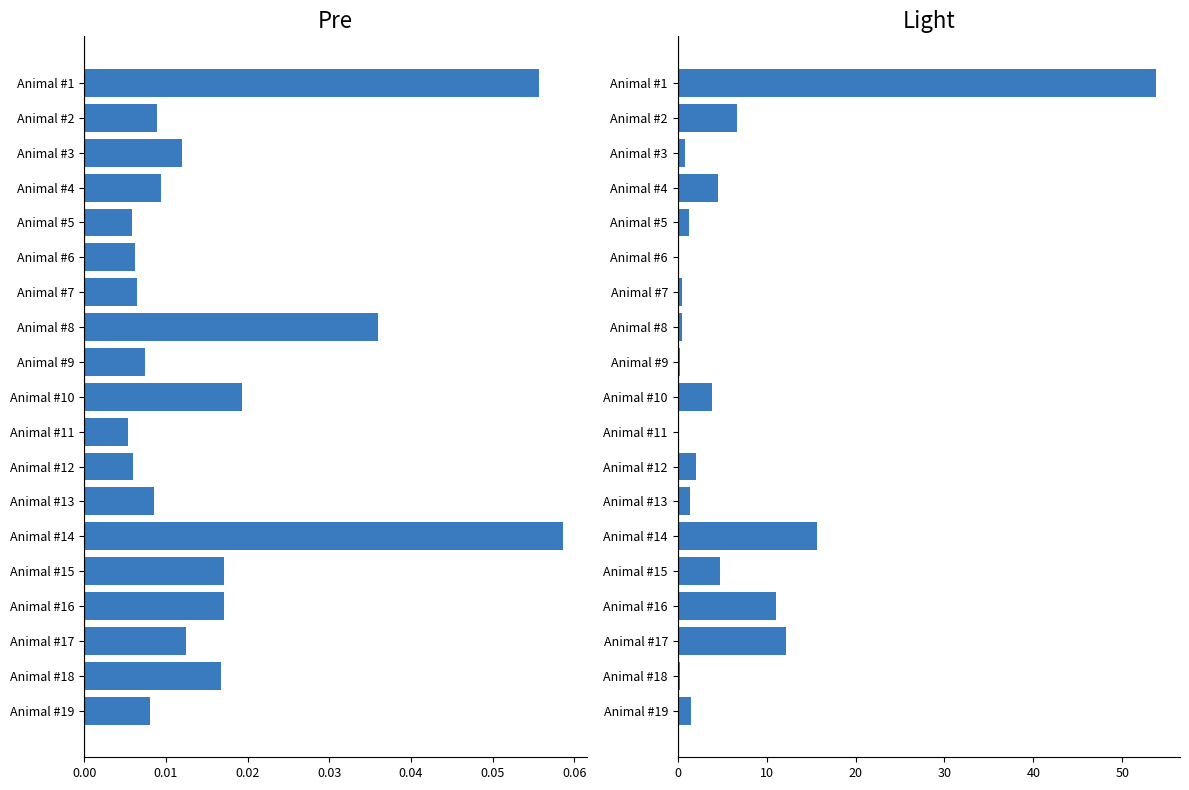

Reading left to right, what are all the values shown in this chart?

Pre: 0.1	0.0	0.0	0.0	0.0	0.0	0.0	0.0	0.0	0.0	0.0	0.0	0.0	0.1	0.0	0.0	0.0	0.0	0.0
Light: 53.8	6.7	0.8	4.6	1.2	0.2	0.5	0.5	0.2	3.9	0.2	2.1	1.4	15.7	4.7	11.0	12.2	0.3	1.5